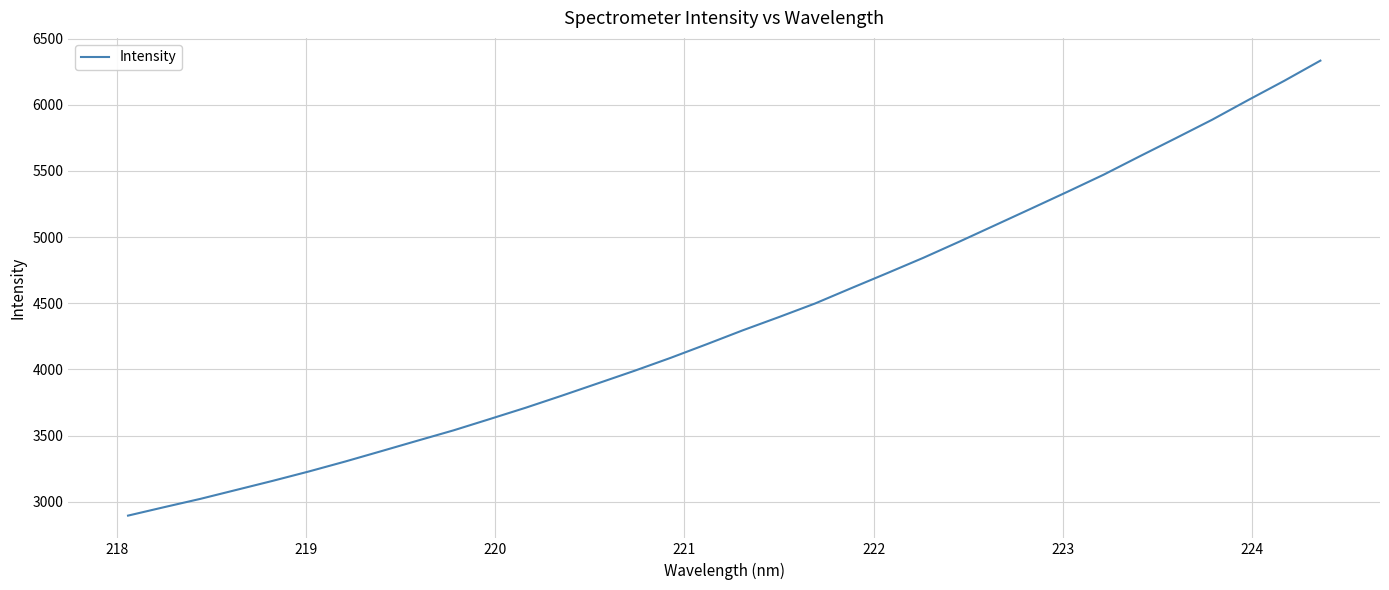

What is the difference between the maximum and minimum values?

3437.2